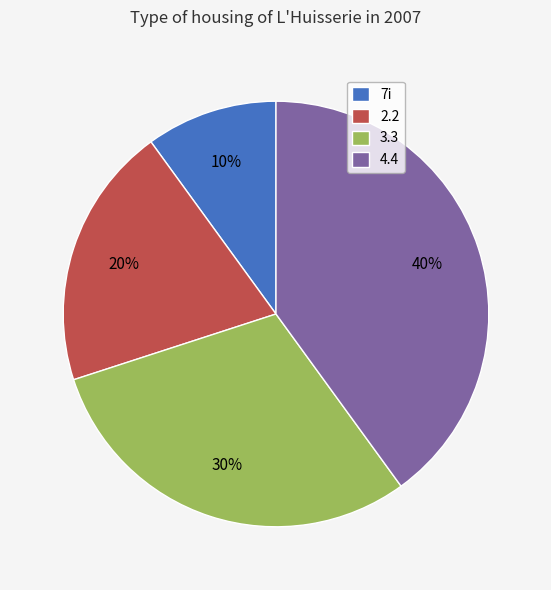

Count the number of slices in the pie.

4